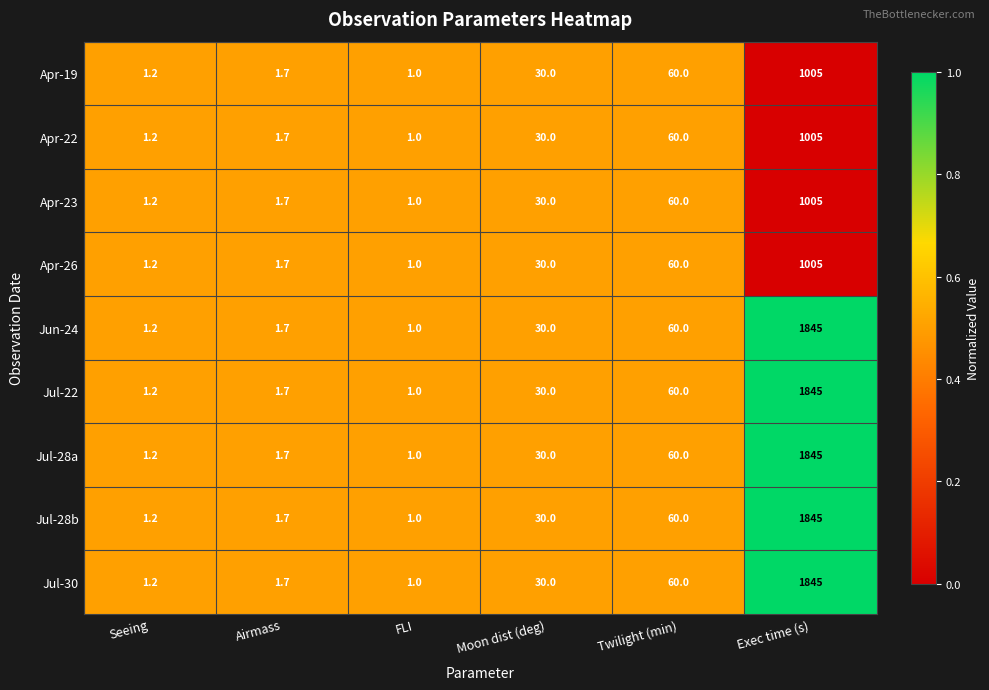

What value does the Jul-22 series have at FLI?

1.0